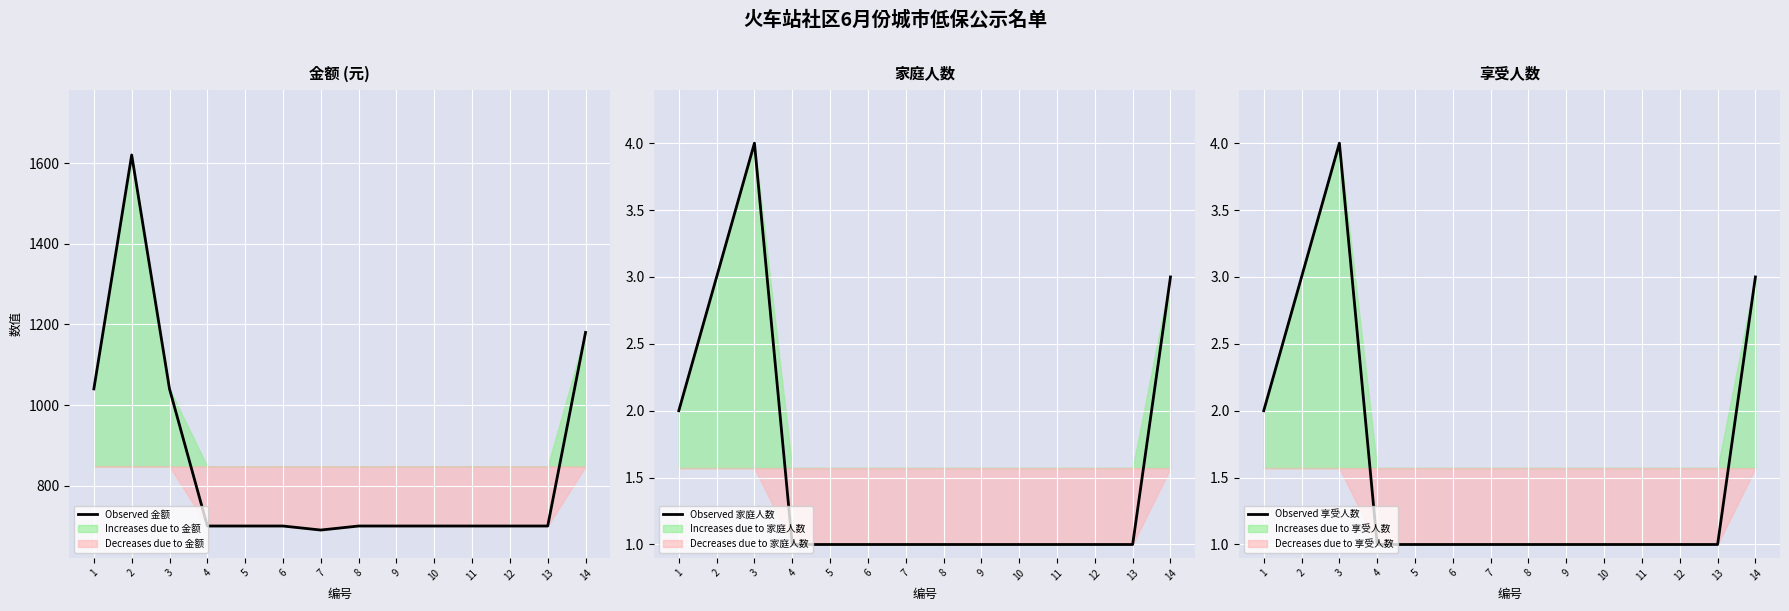

Which series has the largest range (max minus min)?

Observed (金额)